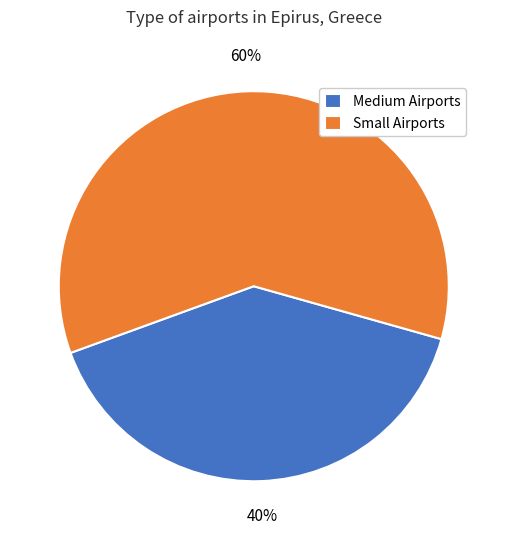

How many segments does this pie chart have?

2